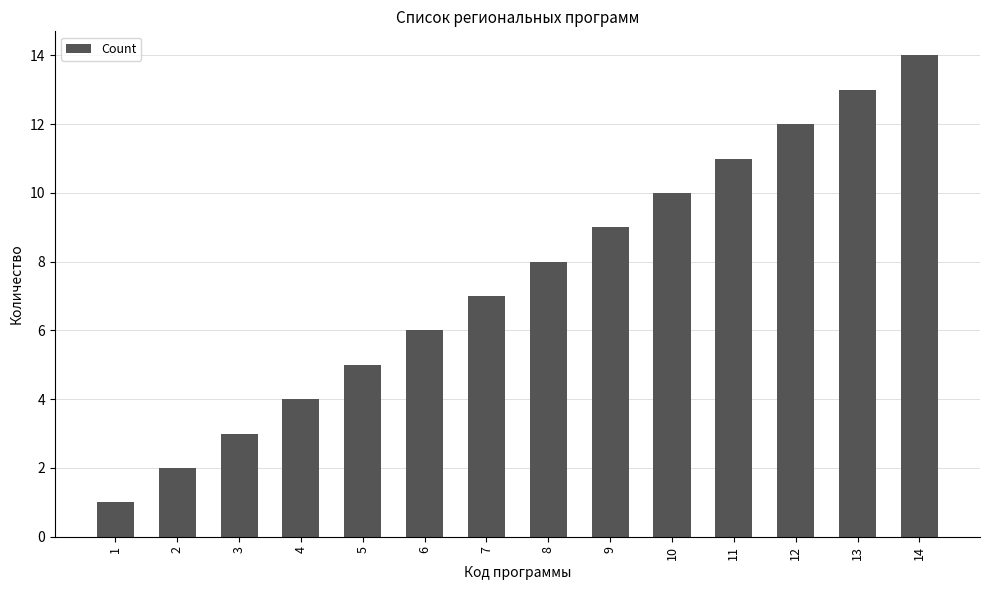

What is the value of the 8th bar from the left?

8